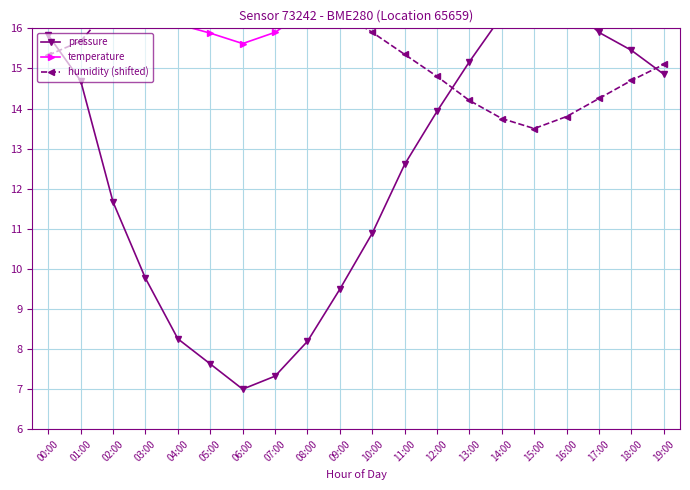

Is the value of humidity (shifted) at 11:00 greater than the value of pressure at 12:00?

Yes